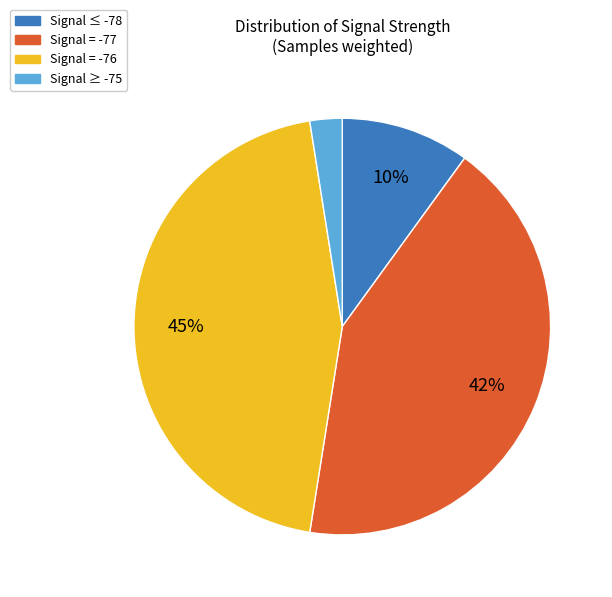

Does any single category account for the majority?

No